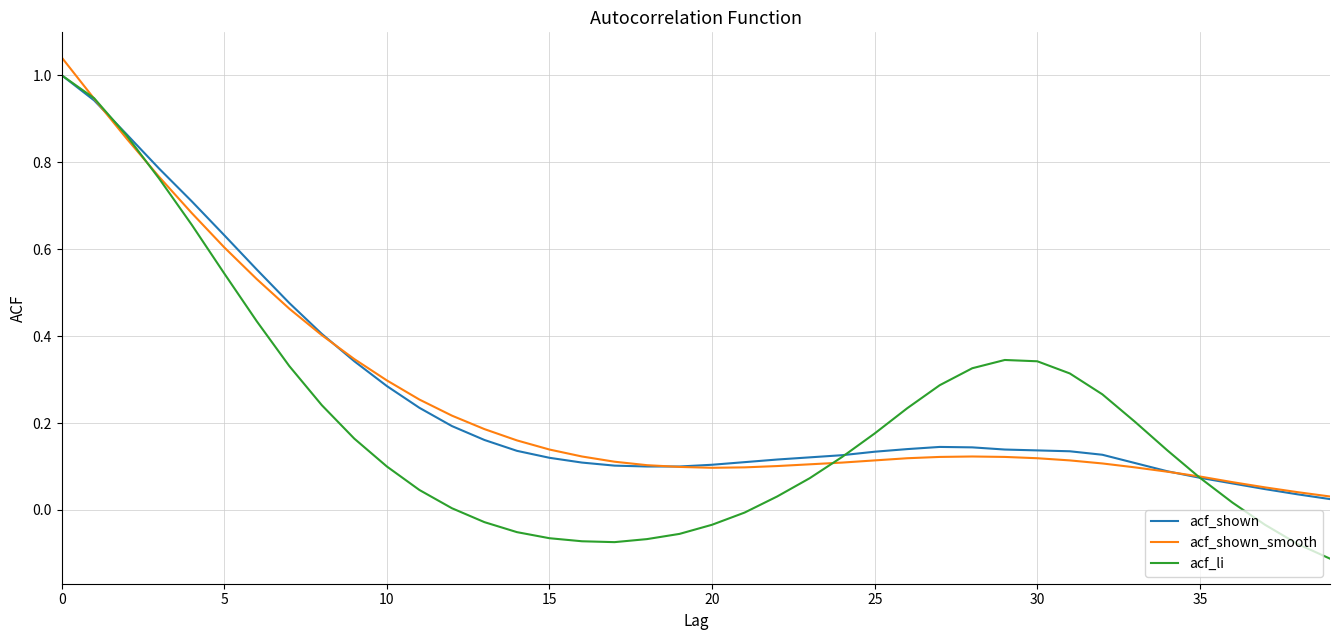

Which series has the largest range (max minus min)?

acf_li